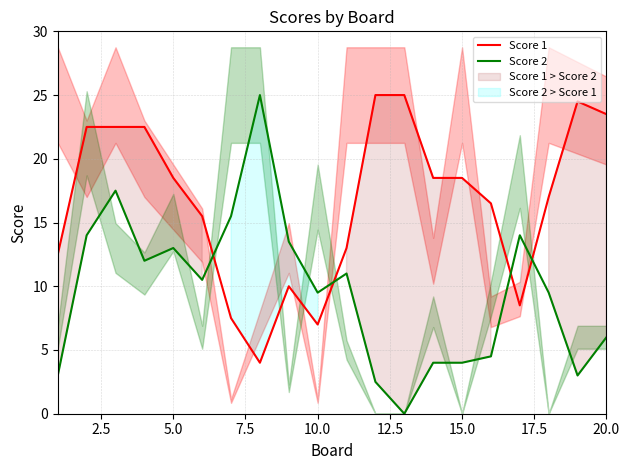

What are all the series names shown in the legend?

Score 1, Score 2